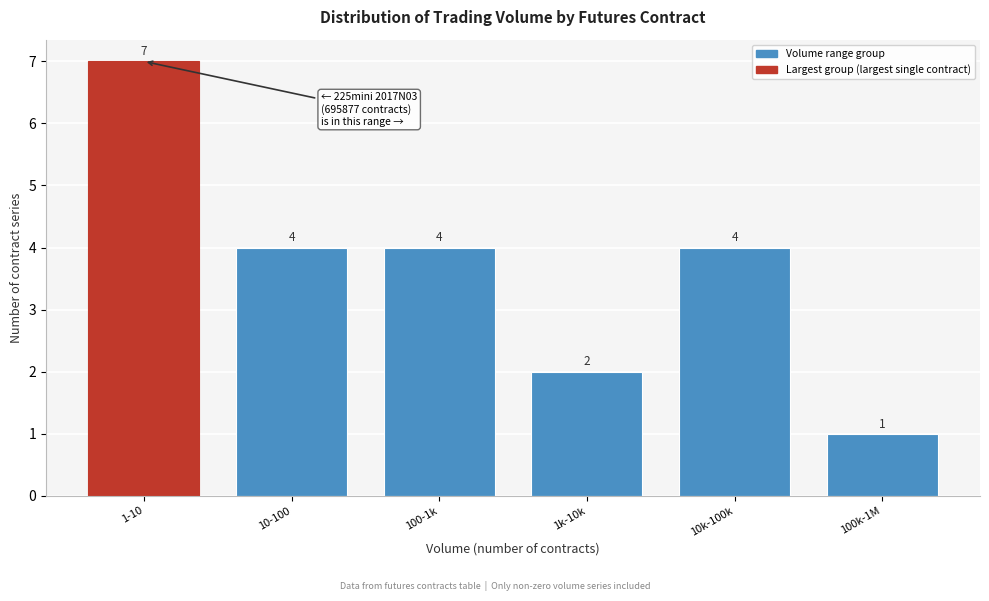

Reading left to right, list all the values displayed in this chart.

7	4	4	2	4	1